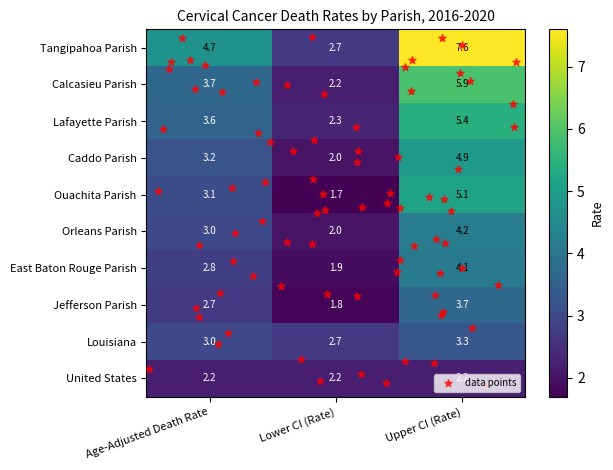

Which series has the largest total across all categories?

Tangipahoa Parish